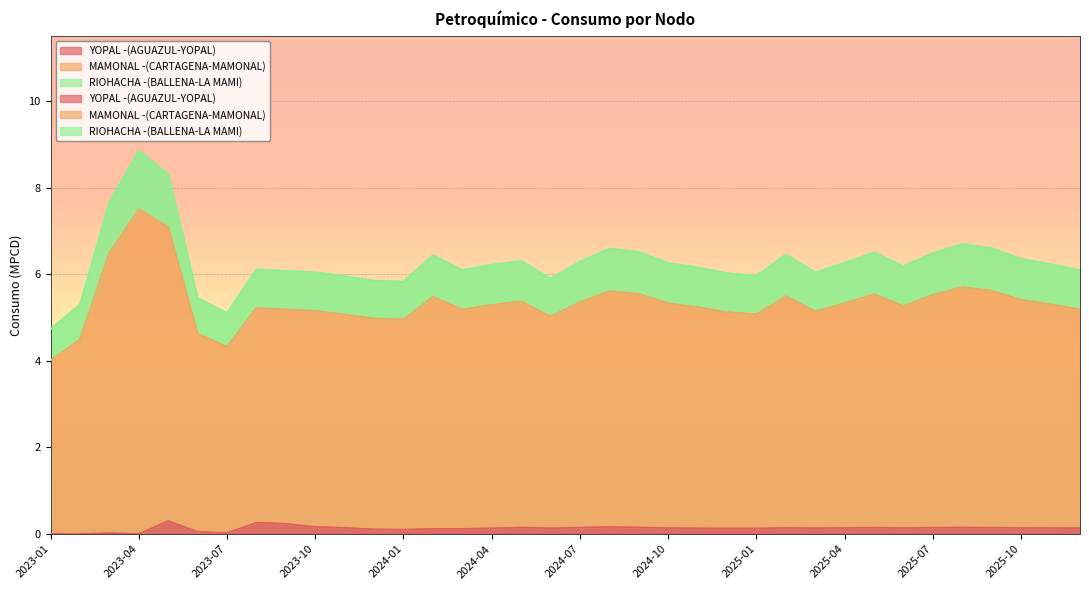

True or false: MAMONAL -(CARTAGENA-MAMONAL) and RIOHACHA -(BALLENA-LA MAMI) intersect in this chart.

False